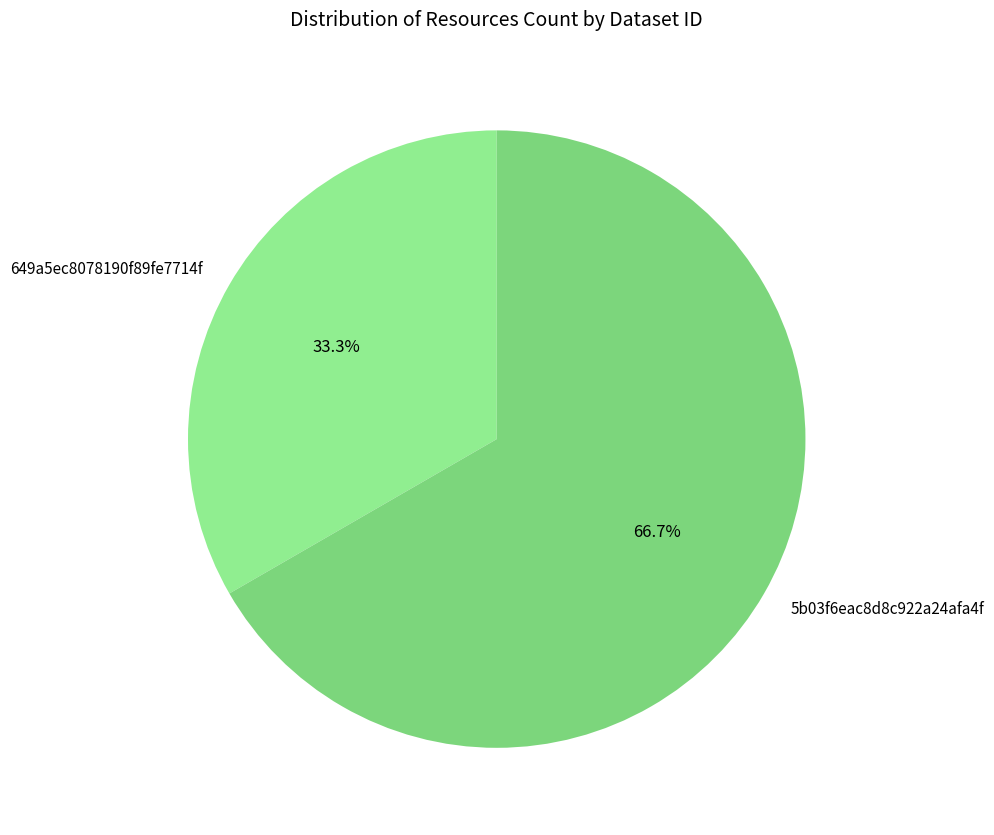

Combined, do 5b03f6eac8d8c922a24afa4f and 649a5ec8078190f89fe7714f account for over 50%?

Yes